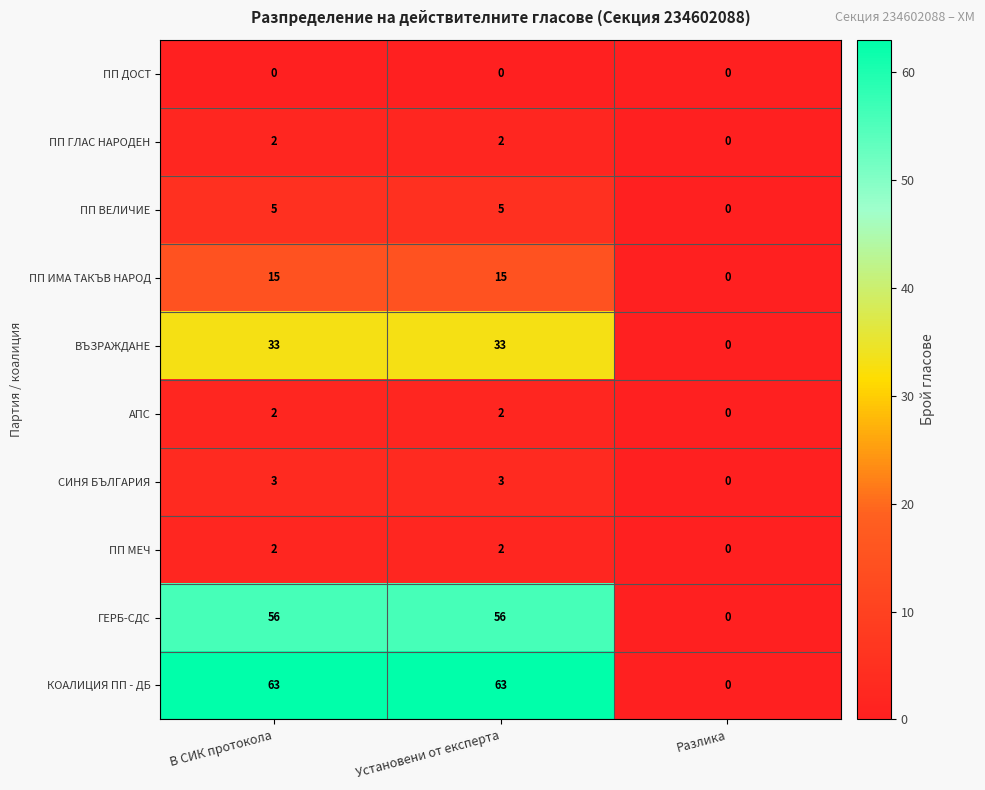

What is the maximum value shown in the chart?

63